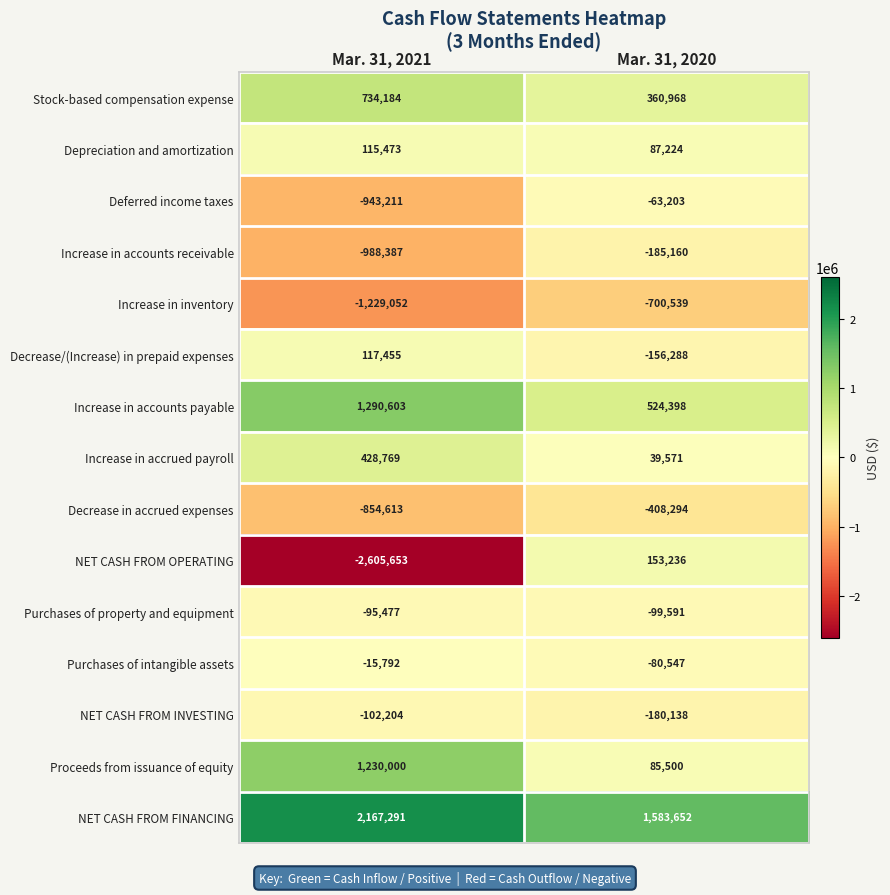

At how many categories does at least one series exceed 538121?

2